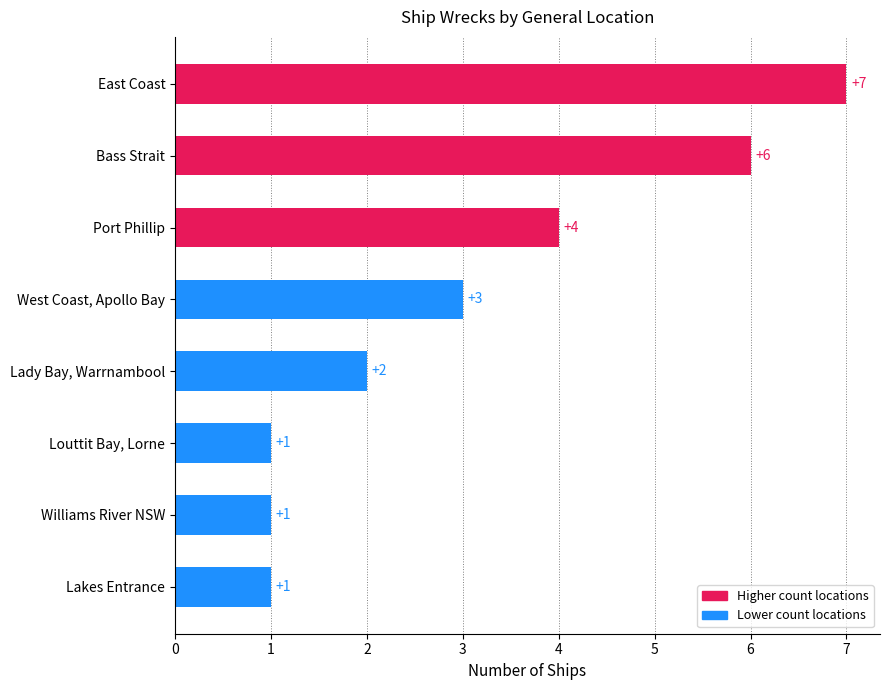

The chart shows a value of 1 at Louttit Bay, Lorne. True or false?

True